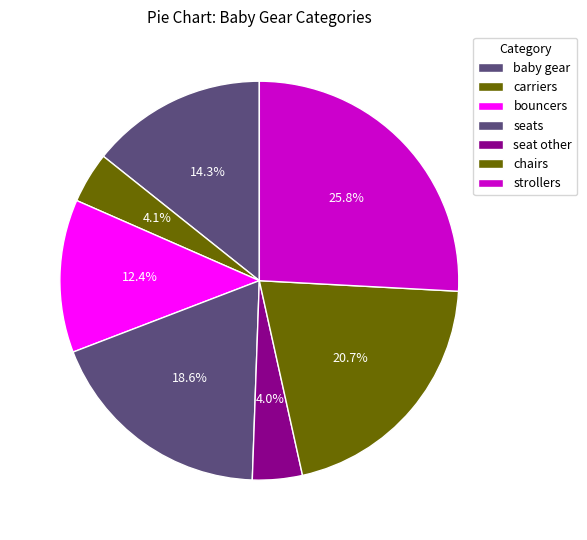

True or false: baby gear accounts for 14% of the total.

True